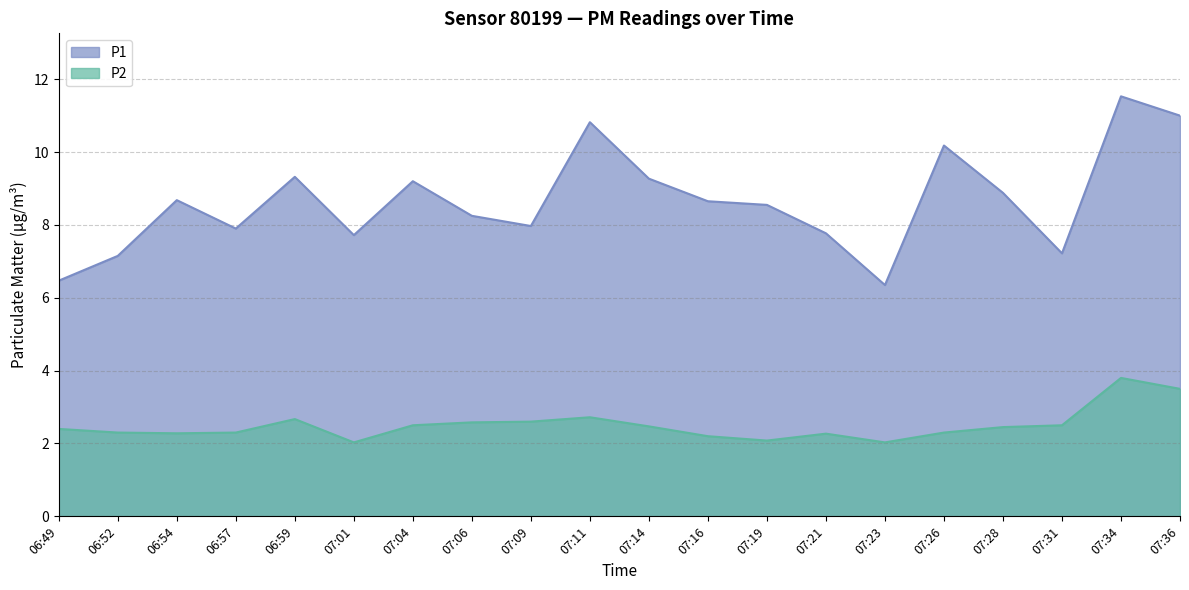

The value of P2 at 07:04 is 4.4. True or false?

False